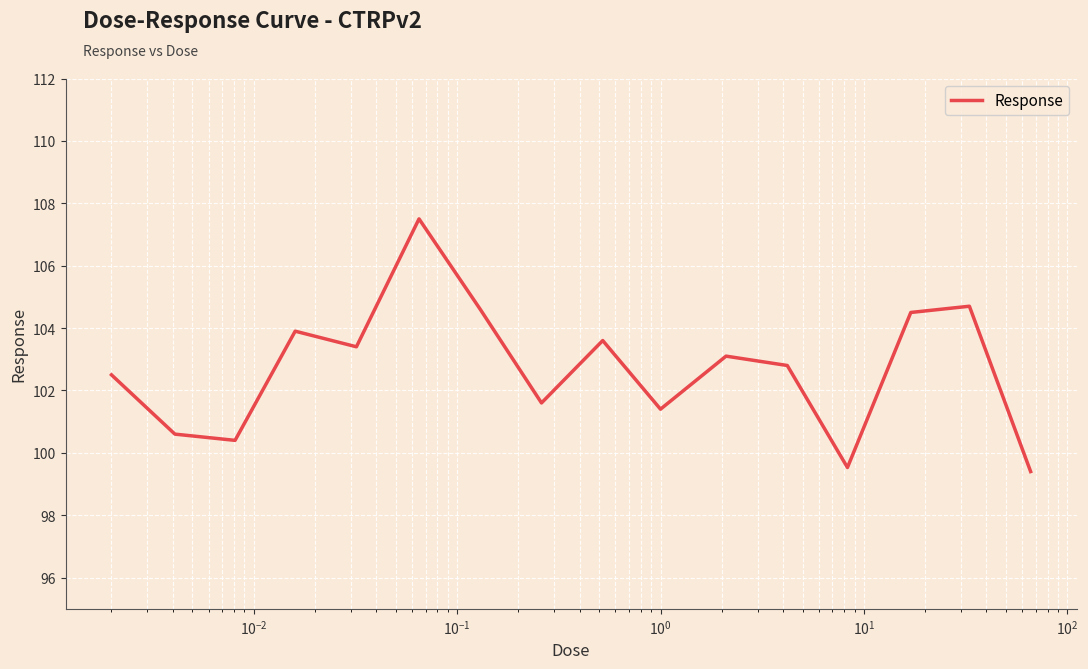

What is the smallest value displayed?

99.4